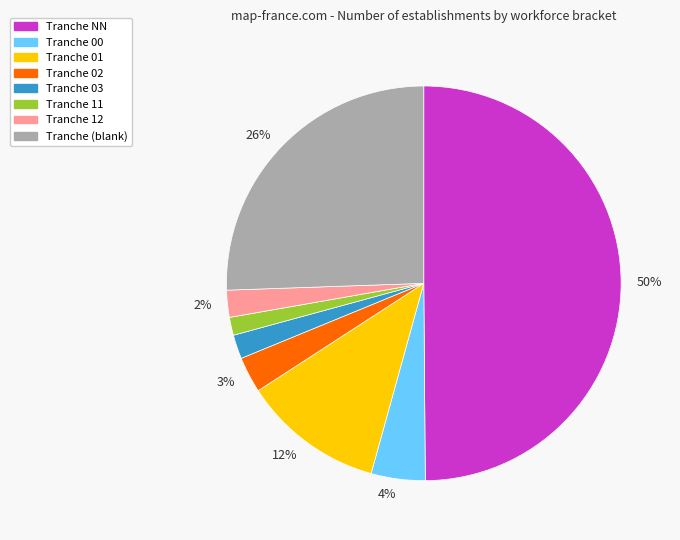

To the nearest percent, what is the average slice percentage?

12%